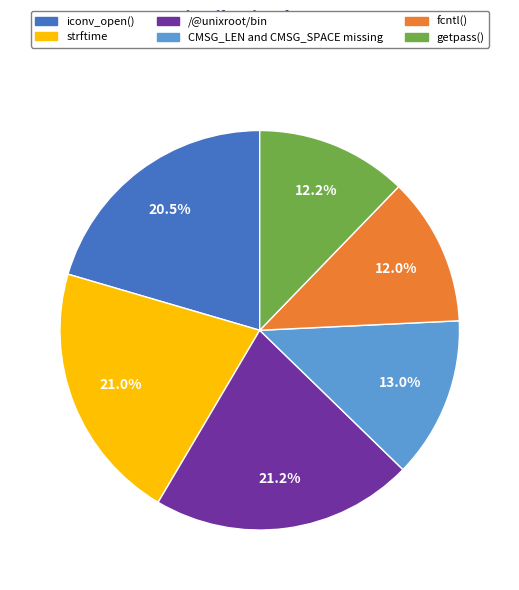

Count the number of slices in the pie.

6